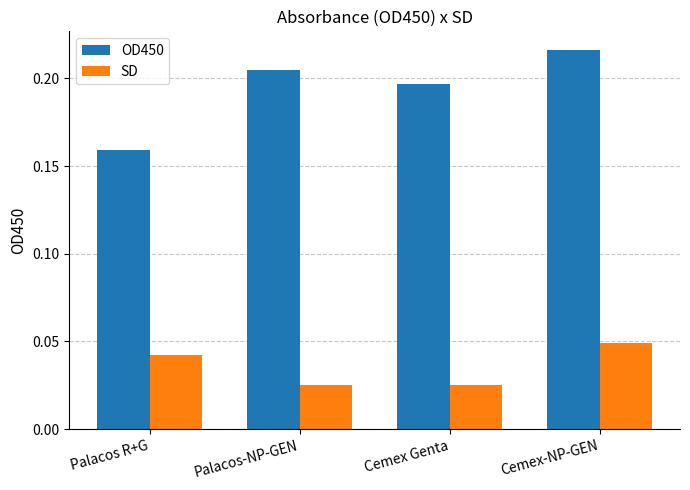

The SD series shows 0.1 at Palacos R+G. True or false?

False